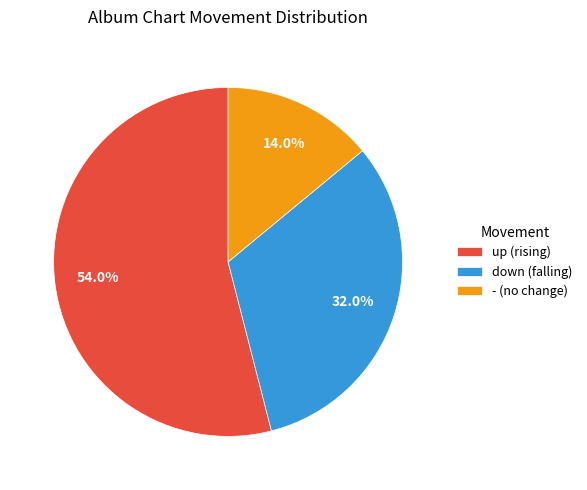

To the nearest percent, what is the difference between the up and down slice percentages?

22%